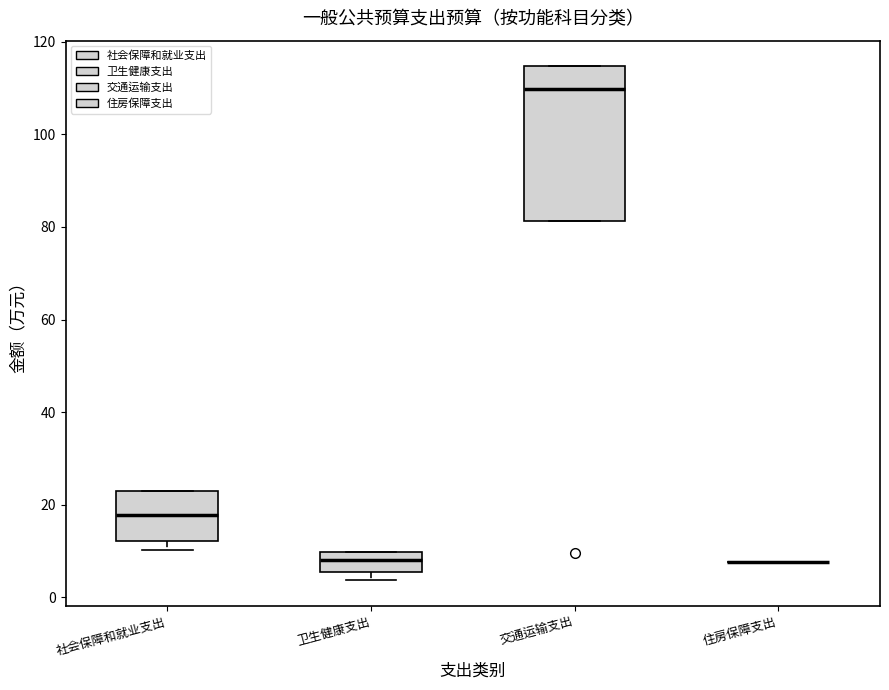

Where does the median line of the box for 卫生健康支出 sit on the y-axis? The values are not printed on the chart, so give them approximately, as read against the axis.

8